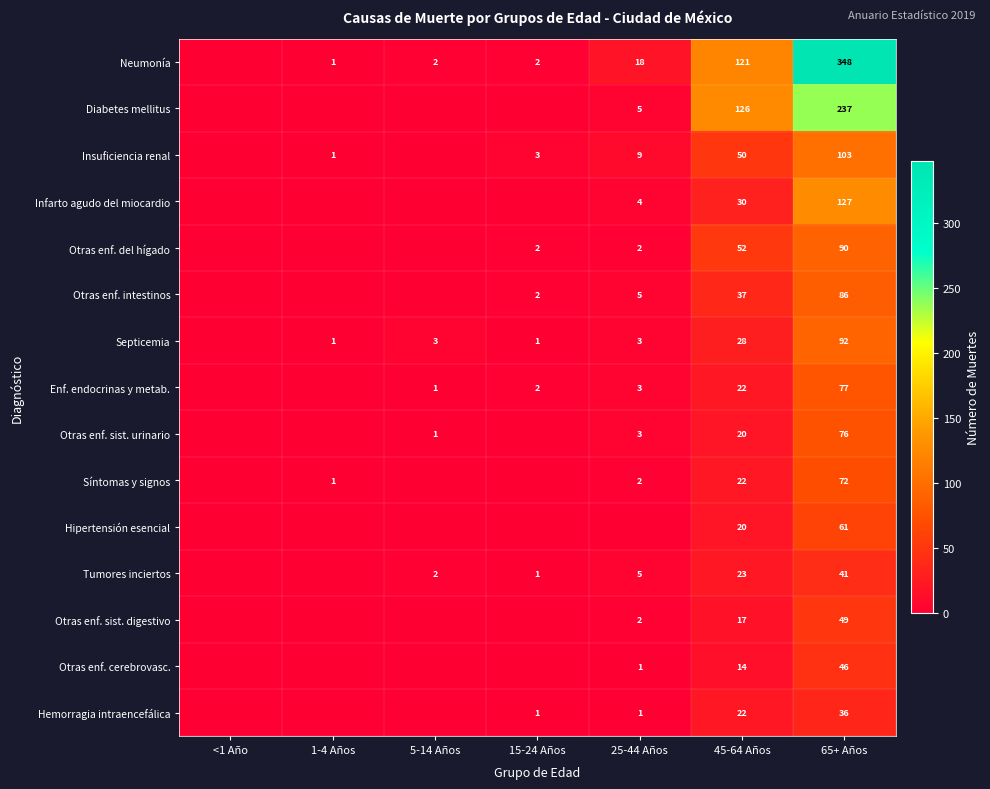

Is the value of Insuficiencia renal at 65+ Años greater than the value of Hipertensión esencial at 65+ Años?

Yes